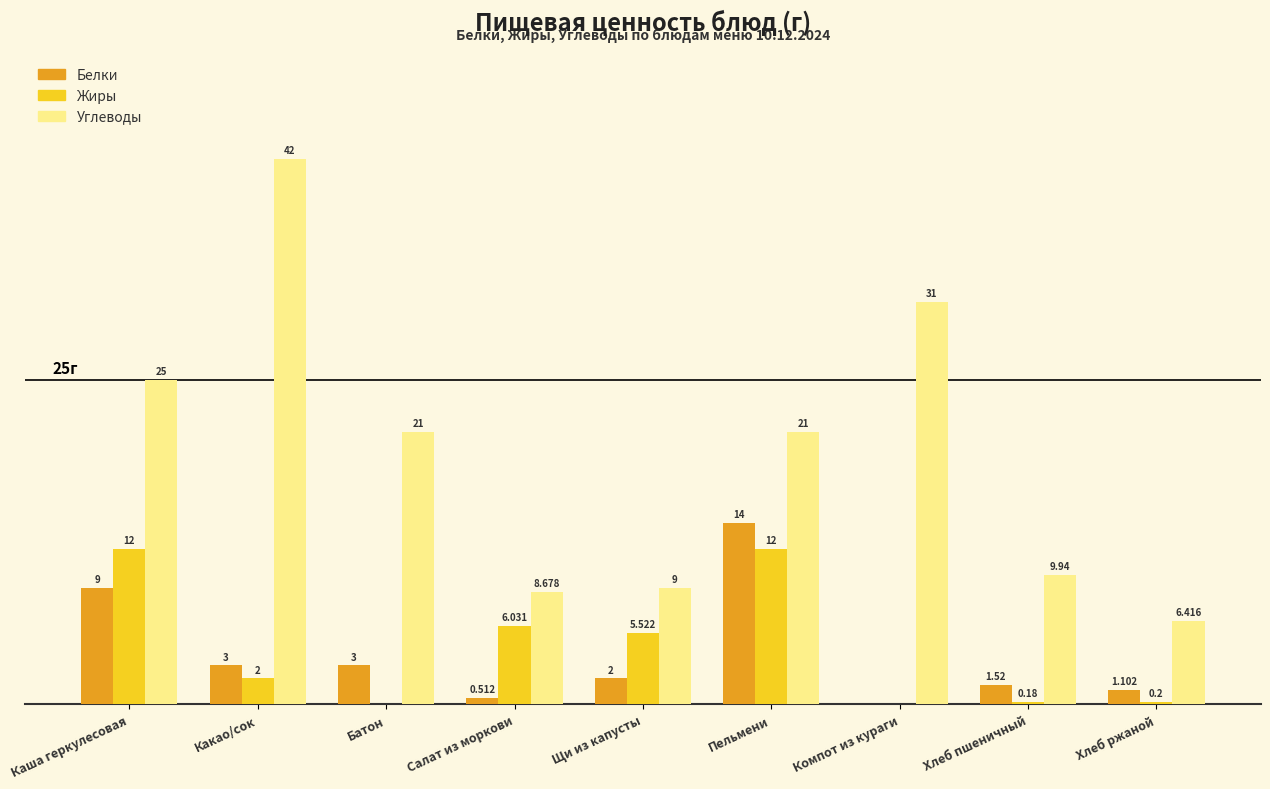

At which label does Белки first exceed 2?

Каша геркулесовая